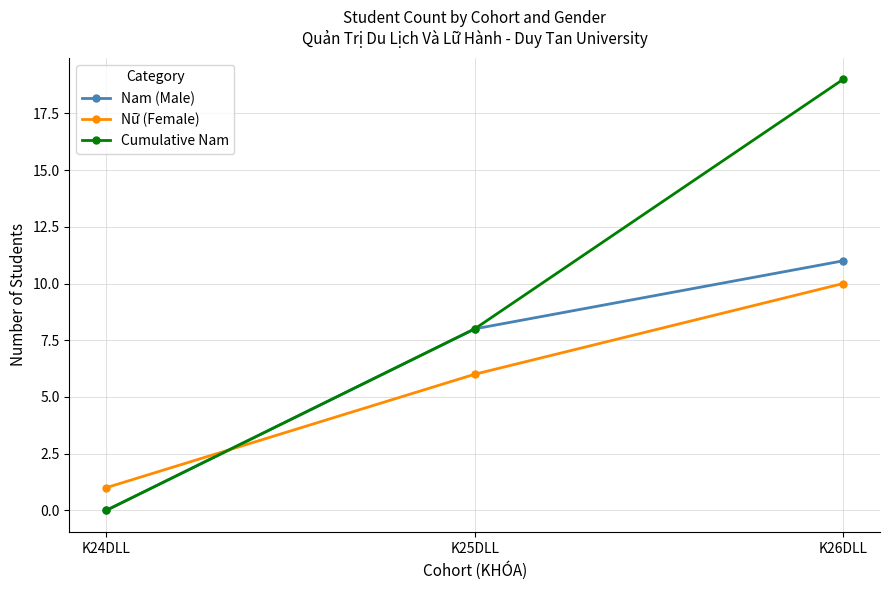

At how many categories does at least one series exceed 6?

2